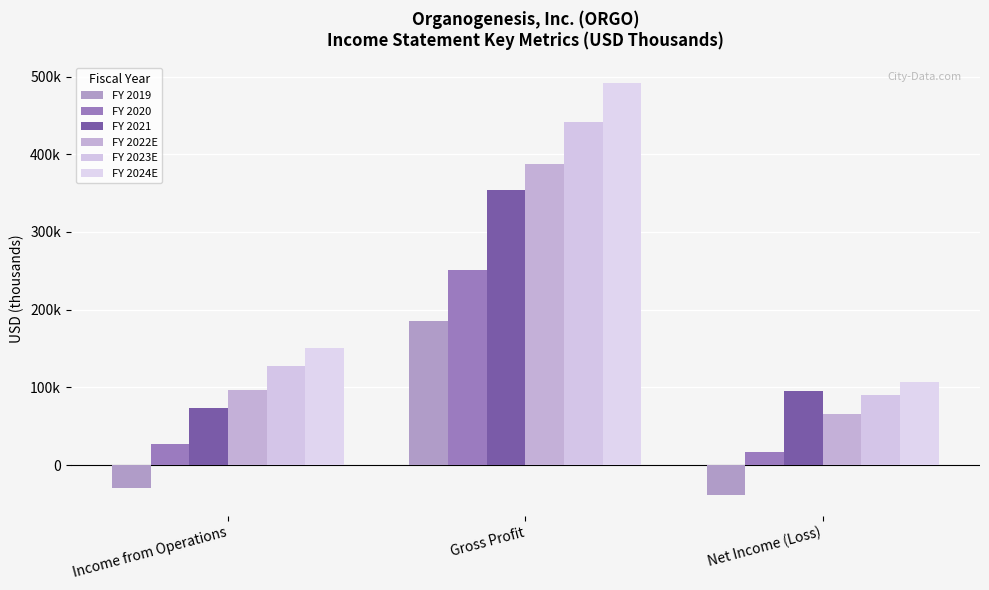

What is the label of the 3rd bar from the right?

Income from Operations